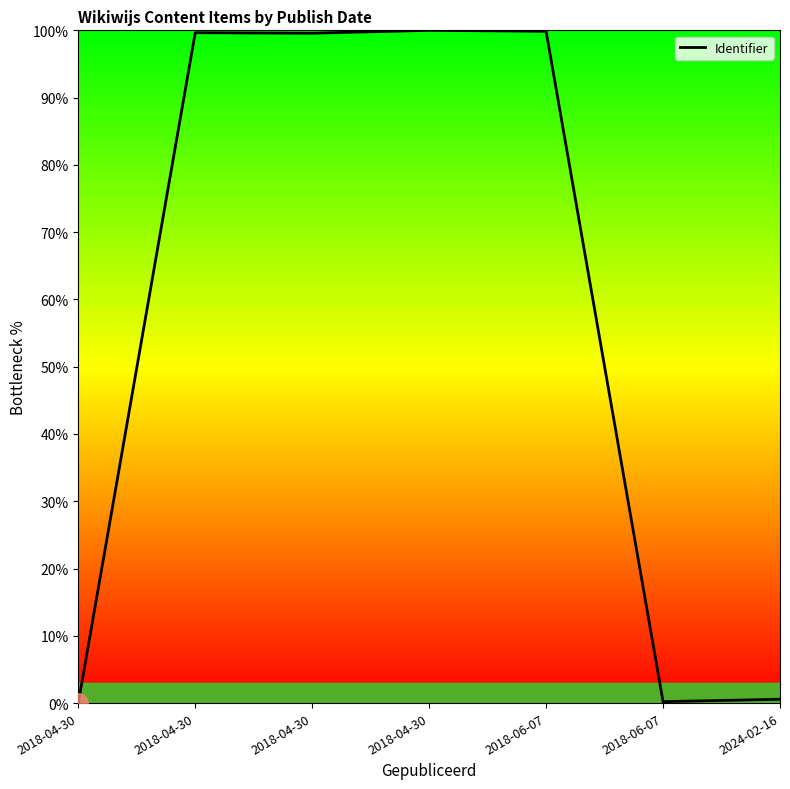

How many values exceed 99?

4